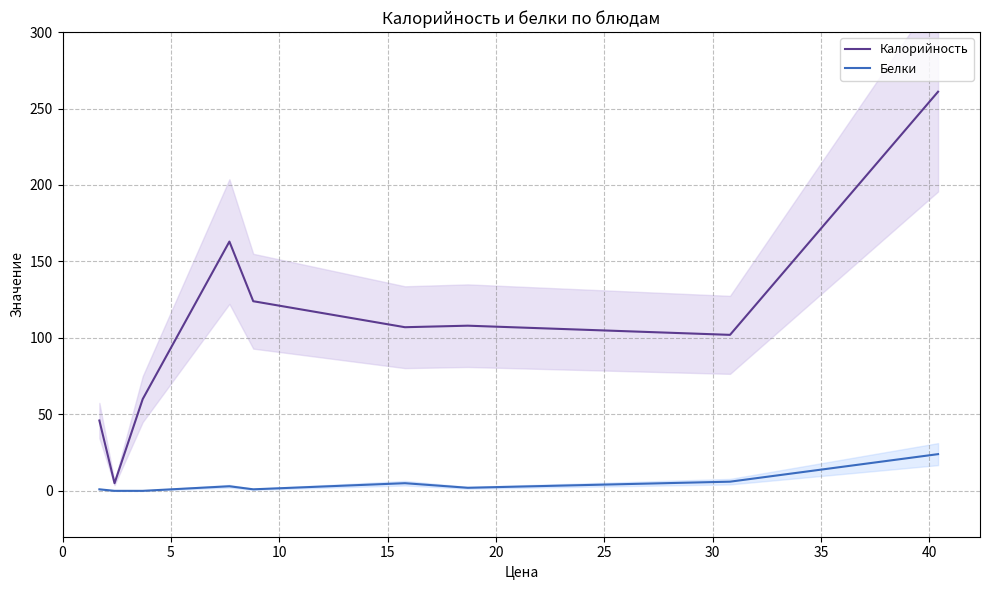

What are all the series names shown in the legend?

Калорийность, Белки